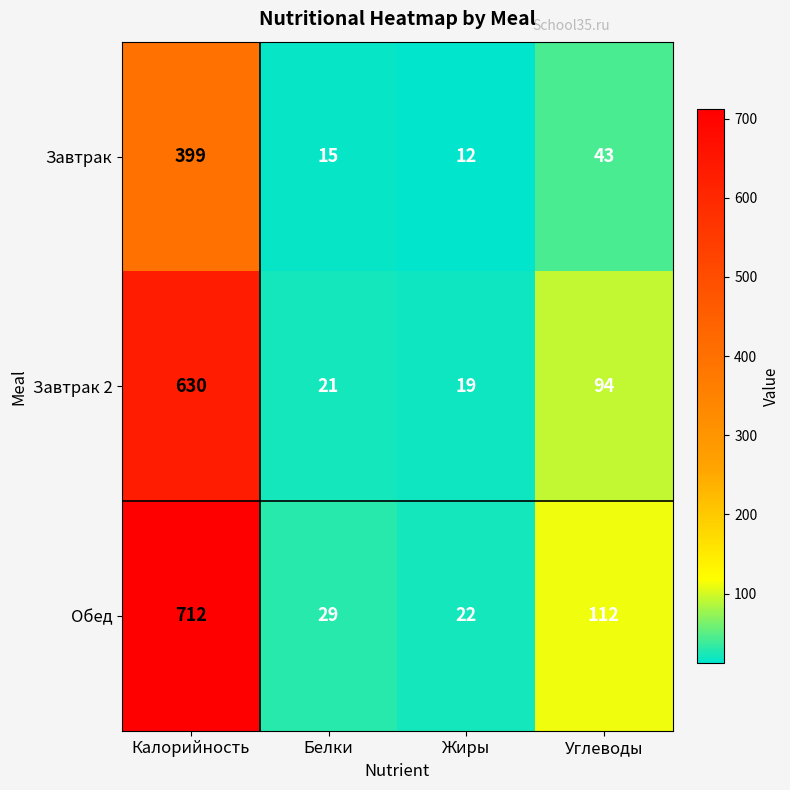

Which series changed the most between Калорийность and Жиры?

Обед